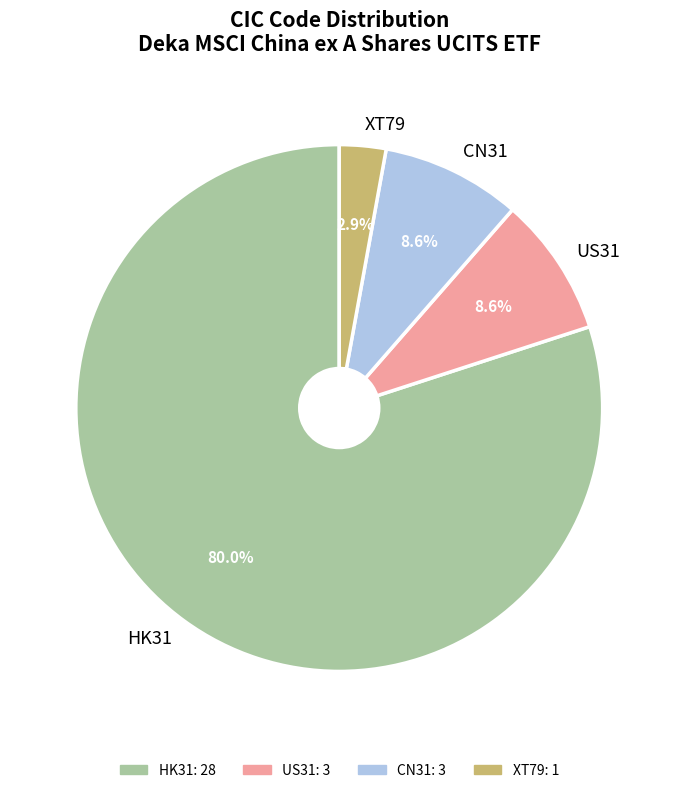

To the nearest percent, what is the difference between the largest and smallest slice percentages?

77%